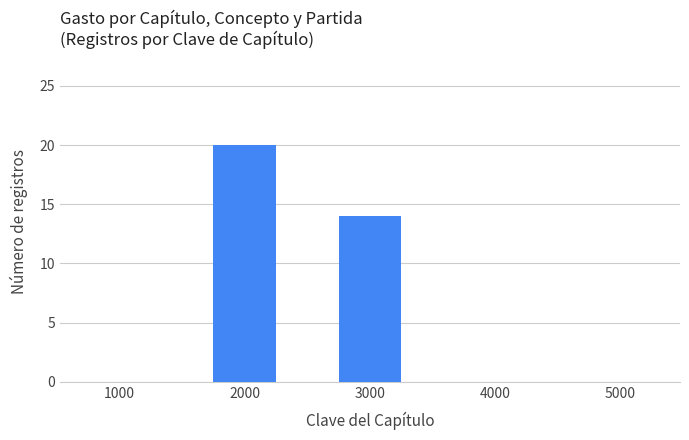

What is the change in value from 2000 to 4000?

-20